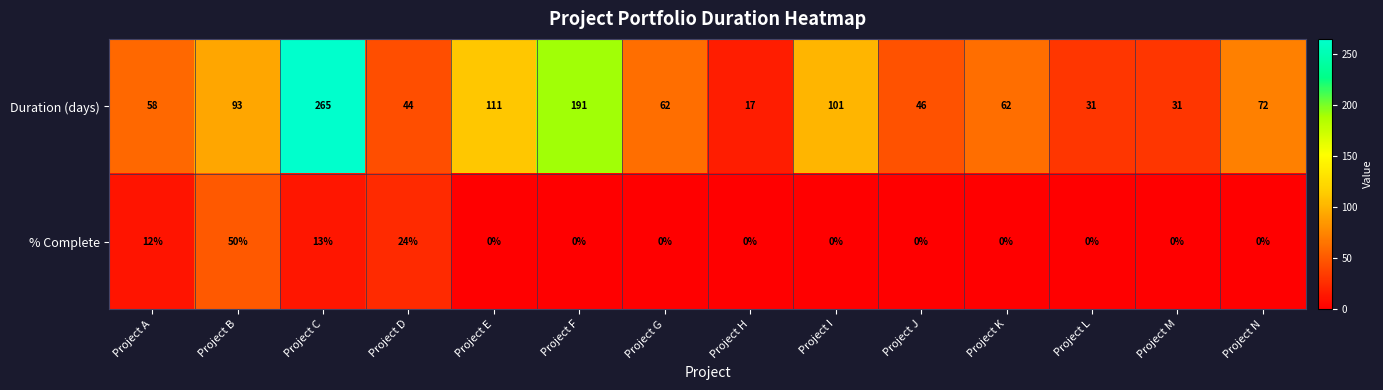

What is the total value across all series at Project G?

62